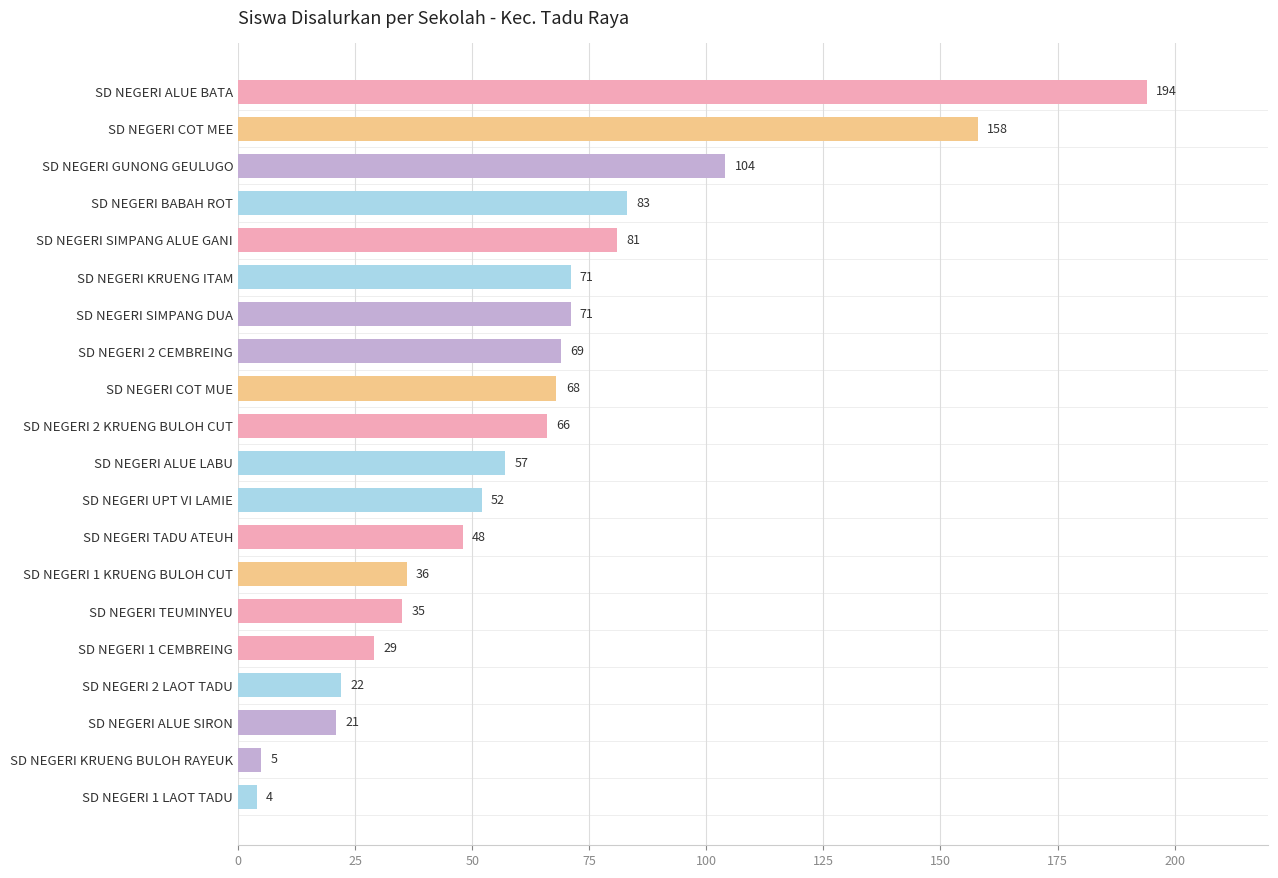

The chart shows a value of 5 at SD NEGERI KRUENG BULOH RAYEUK. True or false?

True